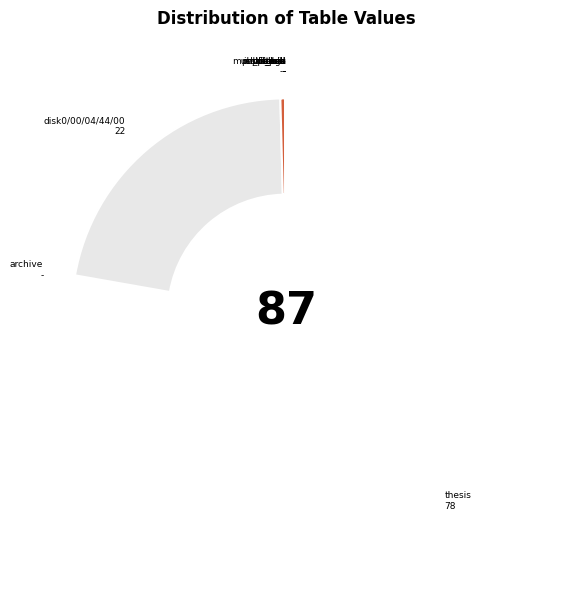

Which slice is the largest?

thesis